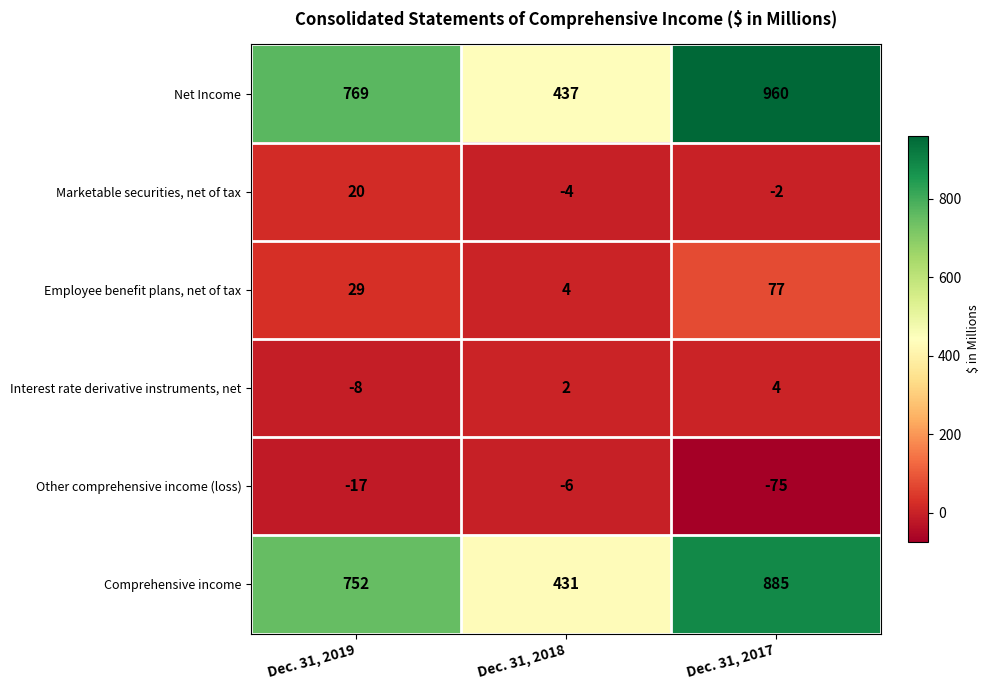

Reading left to right, what are all the values shown in this chart?

Net Income: 769	437	960
Marketable securities, net of tax: 20	-4	-2
Employee benefit plans, net of tax: 29	4	77
Interest rate derivative instruments, net: -8	2	4
Other comprehensive income (loss): -17	-6	-75
Comprehensive income: 752	431	885